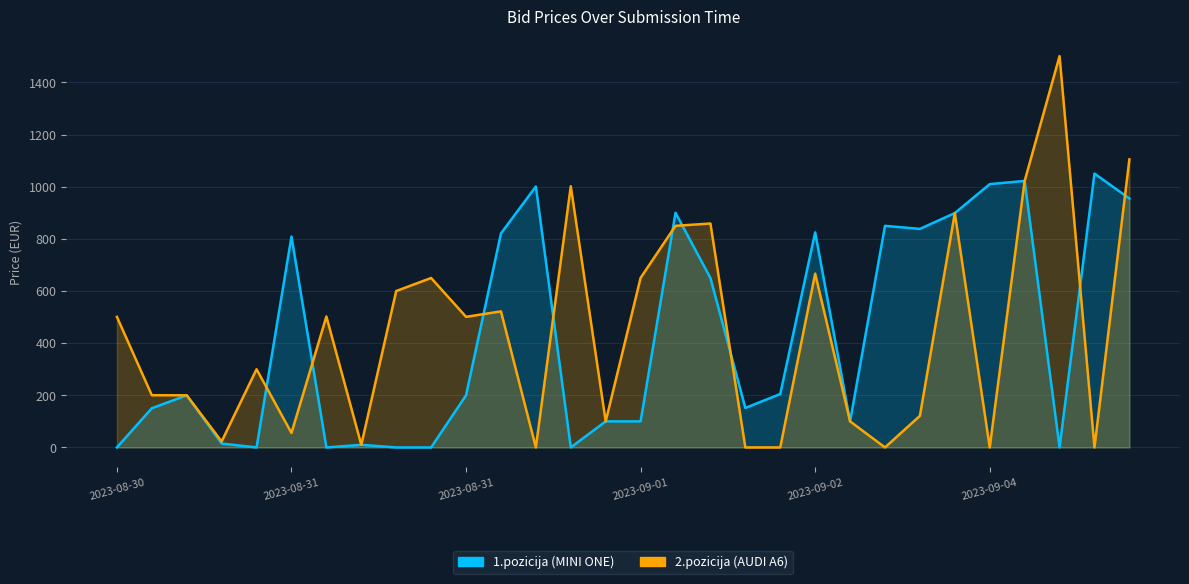

At which label is 1.pozicija closest to 525?

2023-09-01 22:30